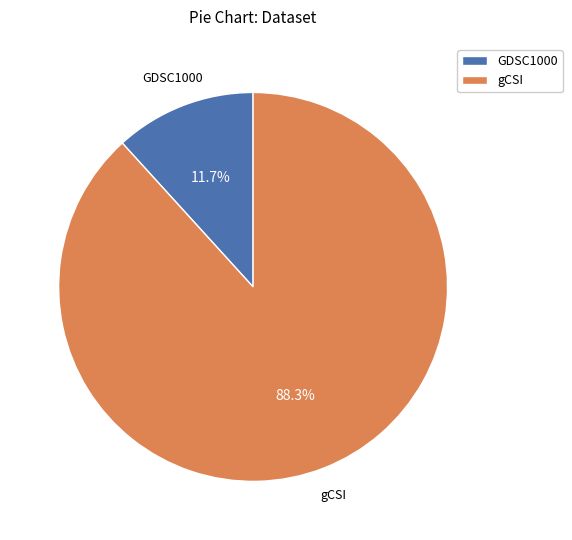

Count the number of slices in the pie.

2